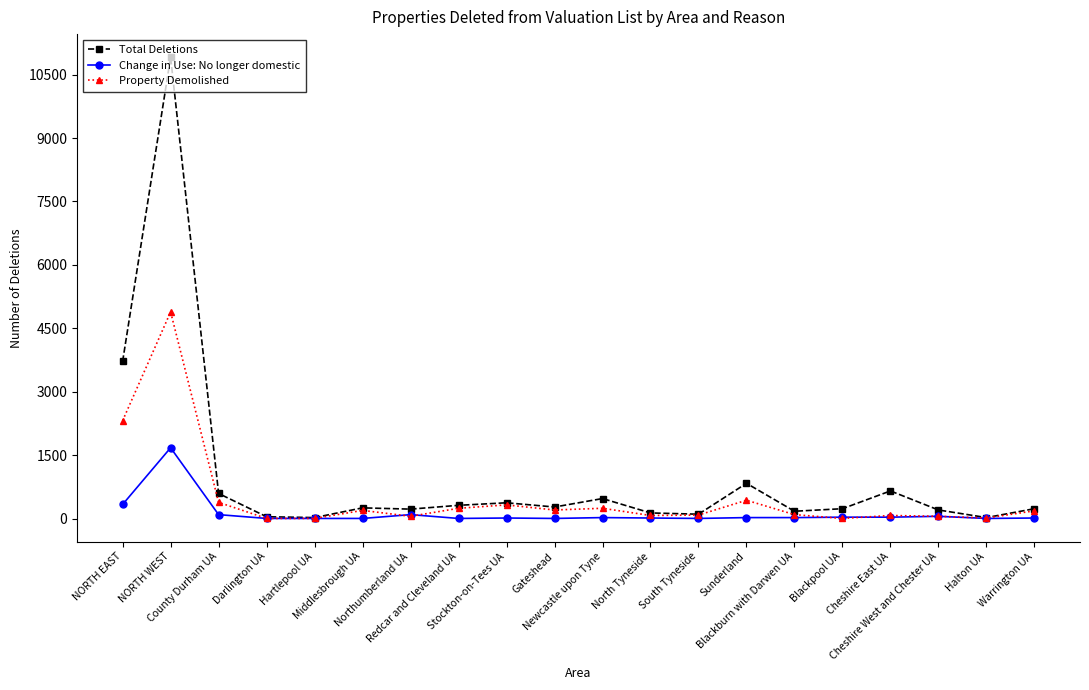

How many series are shown in this chart?

3